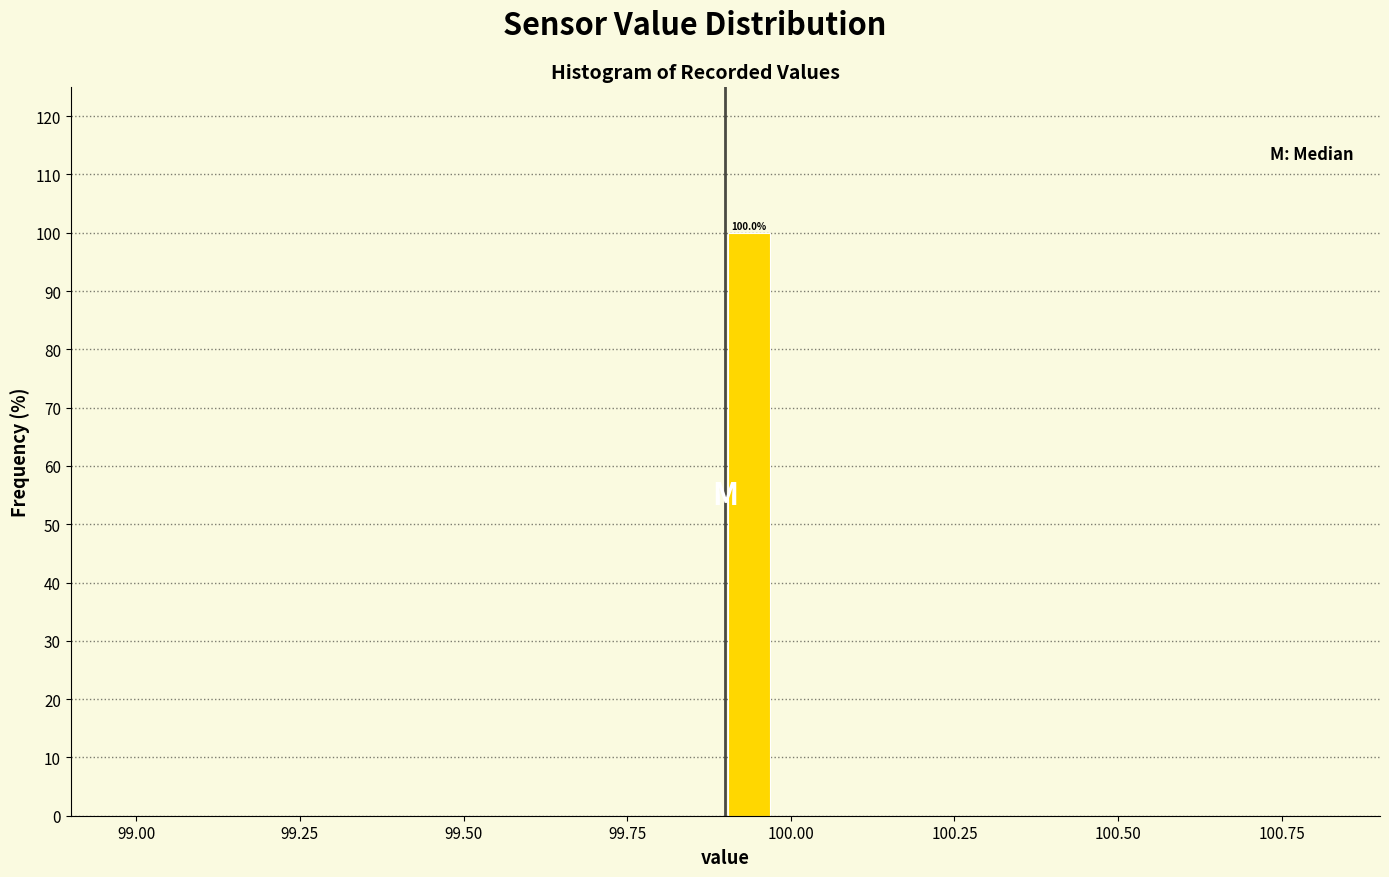

Around what value on the x-axis is the tallest bar? Give the approximate position of its centre, as read against the axis.

99.95